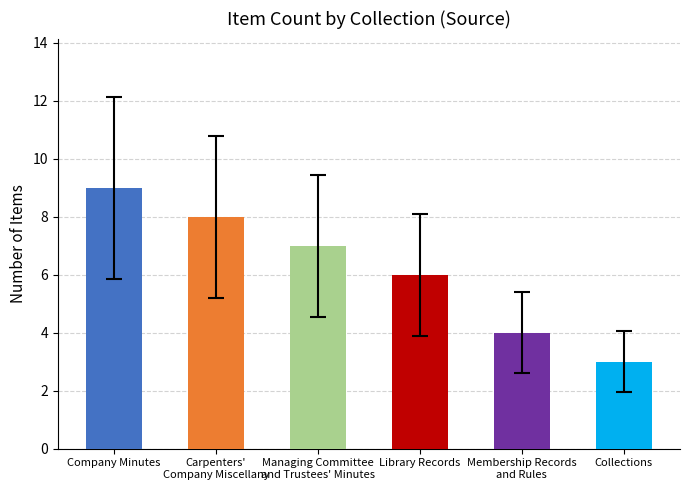

Is it true that the value at Company Minutes is 9?

True